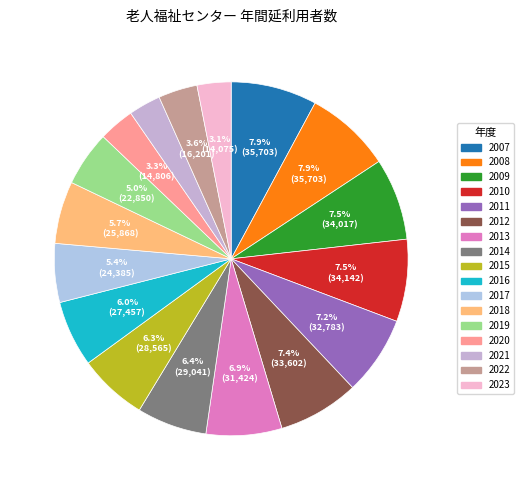

Rank the categories by value from highest to lowest.

2007, 2008, 2010, 2009, 2012, 2011, 2013, 2014, 2015, 2016, 2018, 2017, 2019, 2022, 2020, 2023, 2021